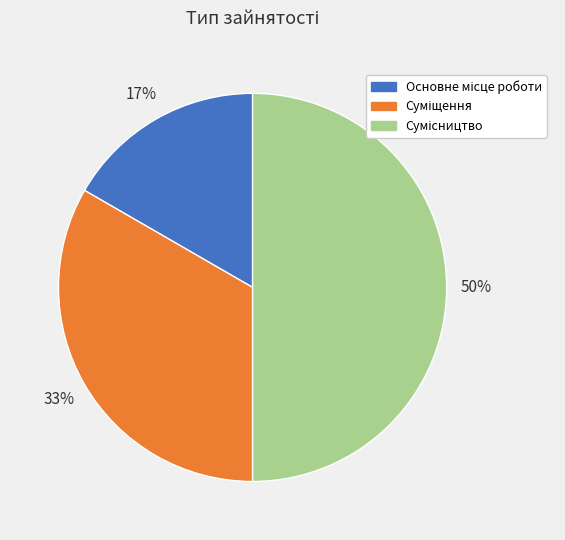

To the nearest percent, what is the average slice percentage?

33%